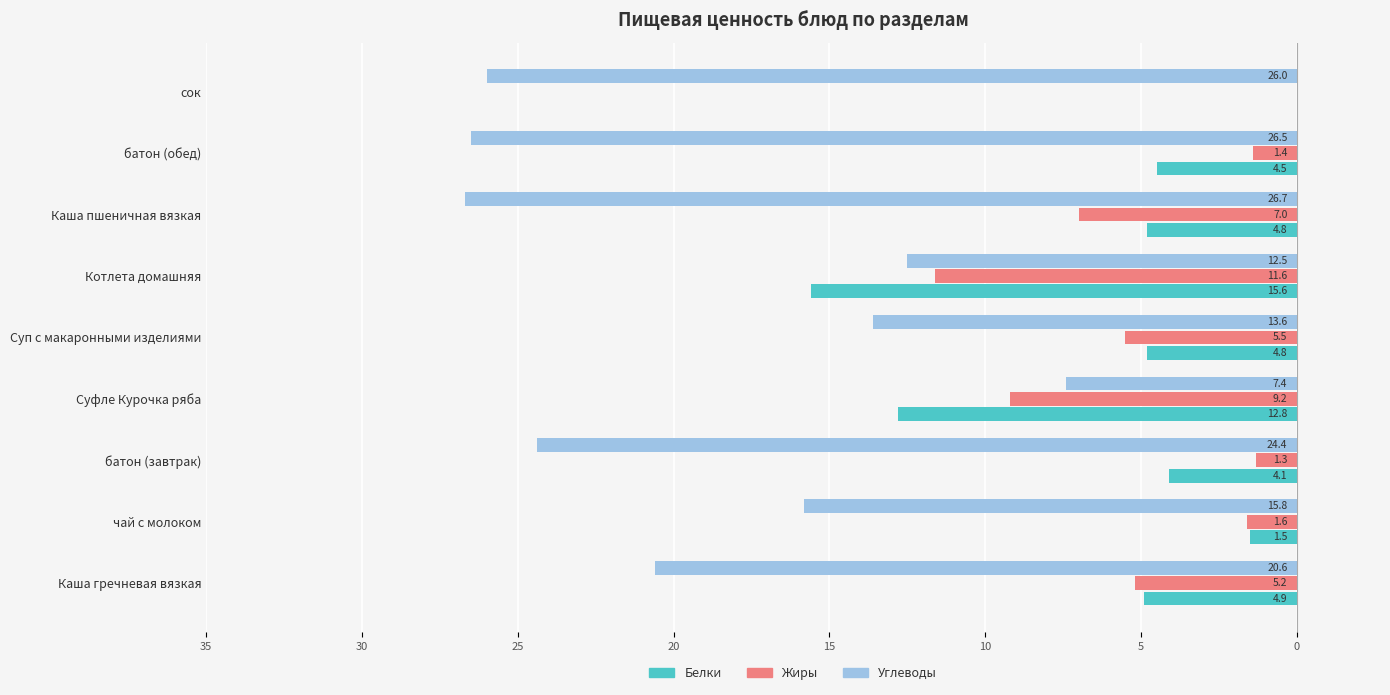

What are all the series names shown in the legend?

Белки, Жиры, Углеводы